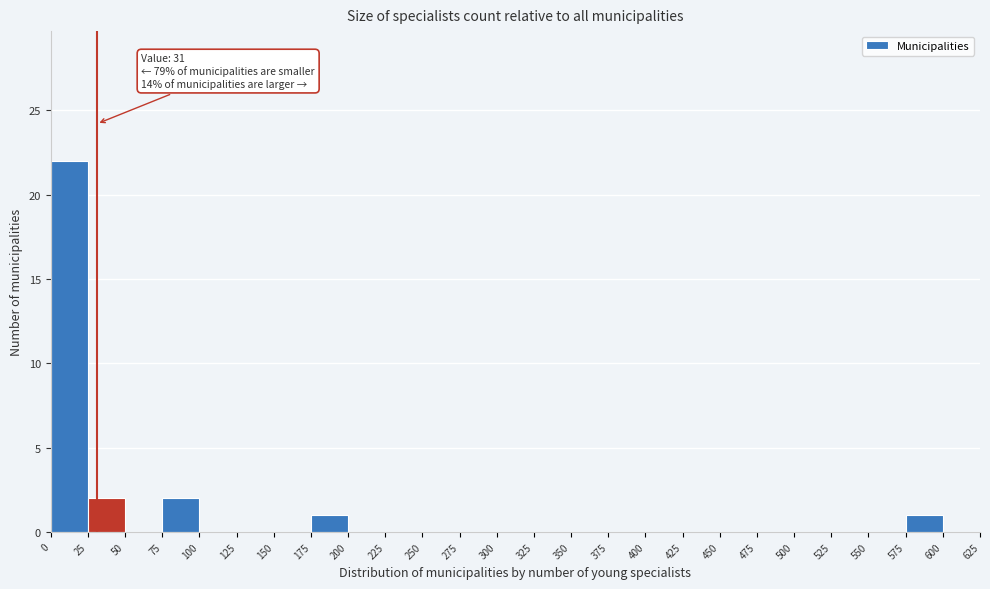

Which range on the x-axis has the tallest bar?

0 to 25